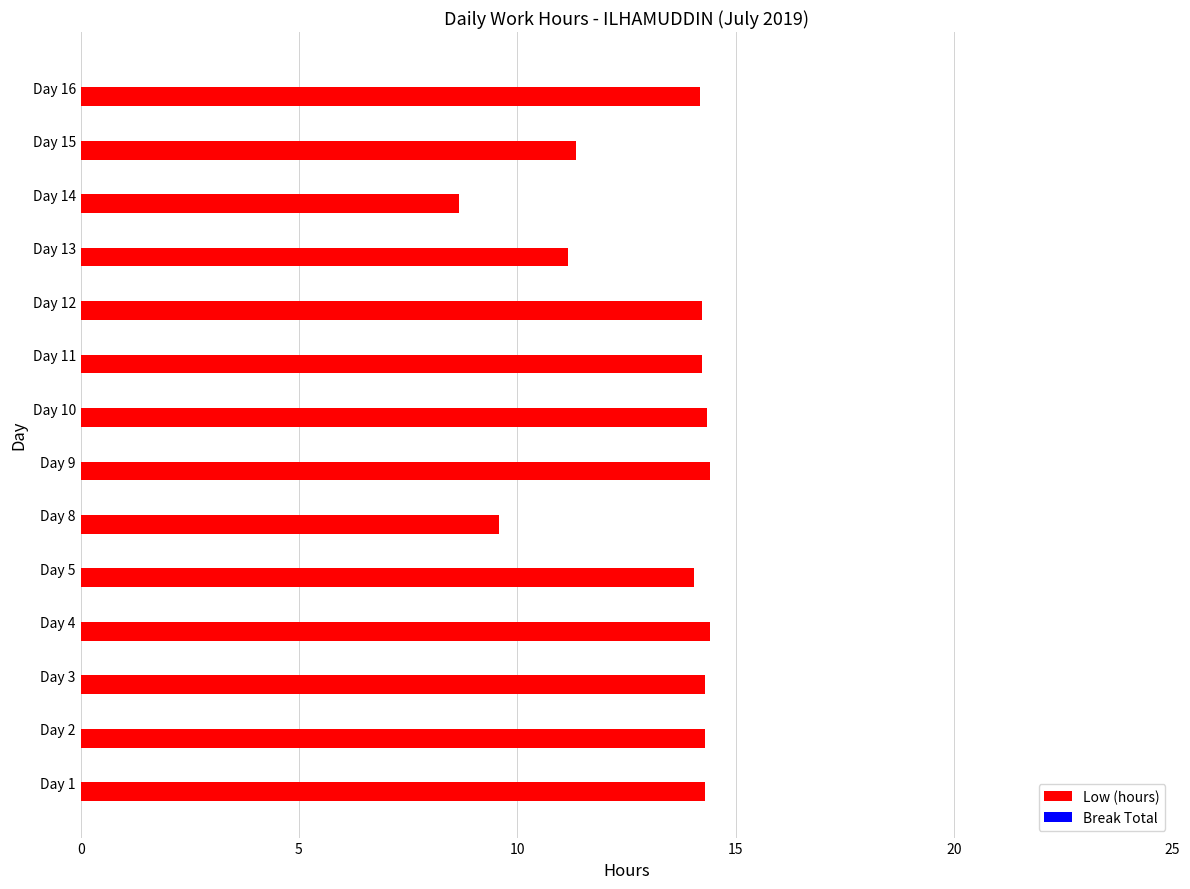

The value at Day 16 is 14.2. True or false?

True